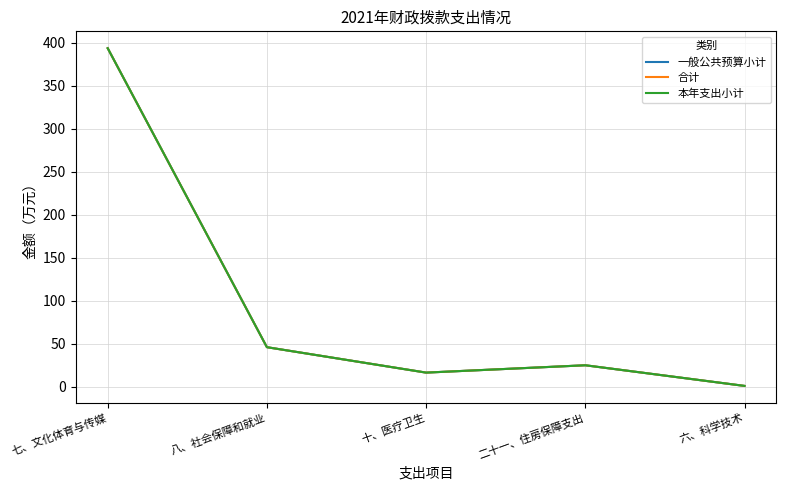

Rank the series by their maximum value, from lowest to highest.

一般公共预算小计, 合计, 本年支出小计